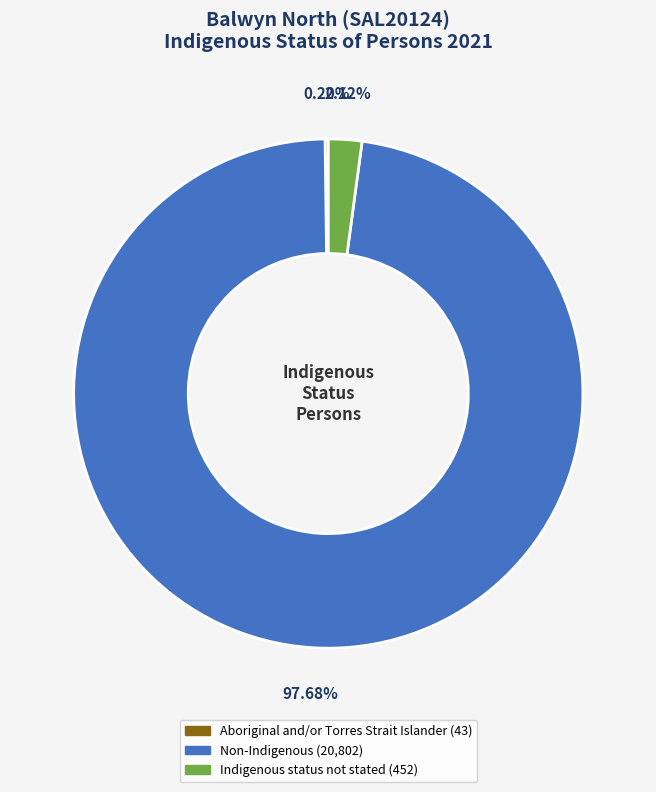

To the nearest percent, what percentage of the pie is Indigenous status not stated?

2%